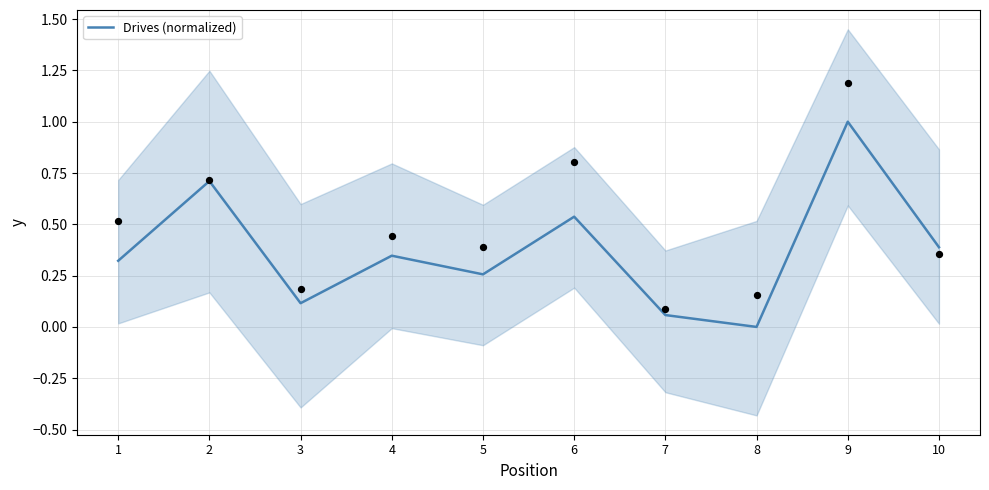

What is the ratio of the value at 6 to the value at 9?

0.5